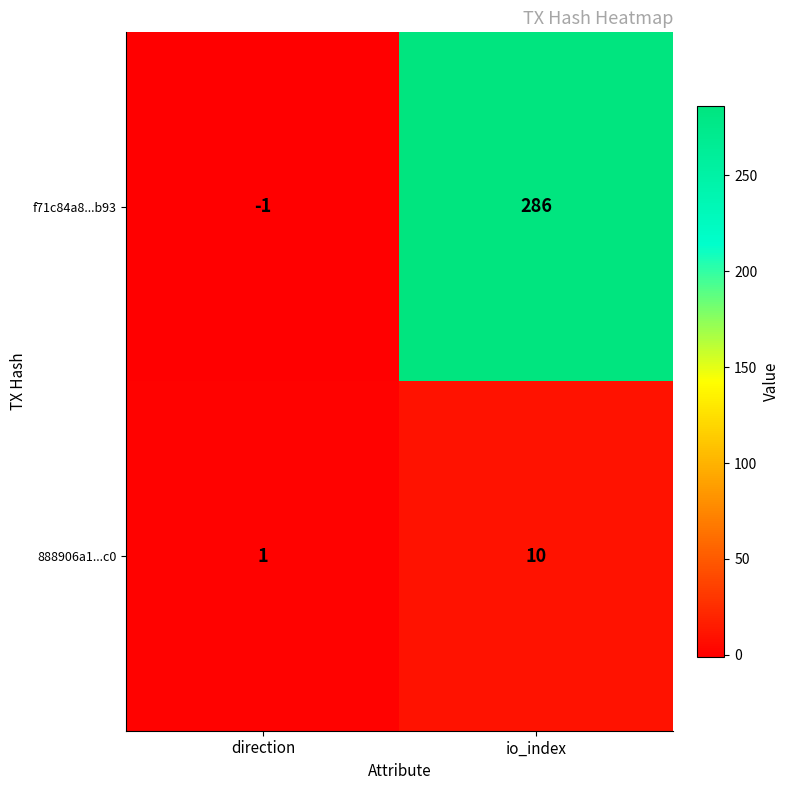

Which series has the largest range (max minus min)?

f71c84a8...b93